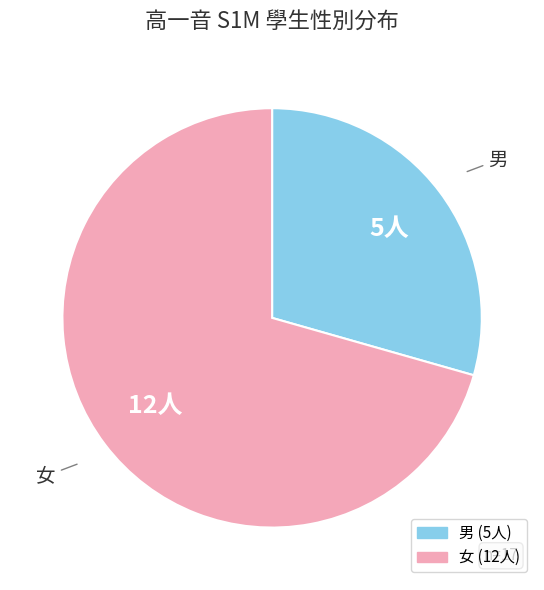

Is there a majority slice in this chart?

Yes